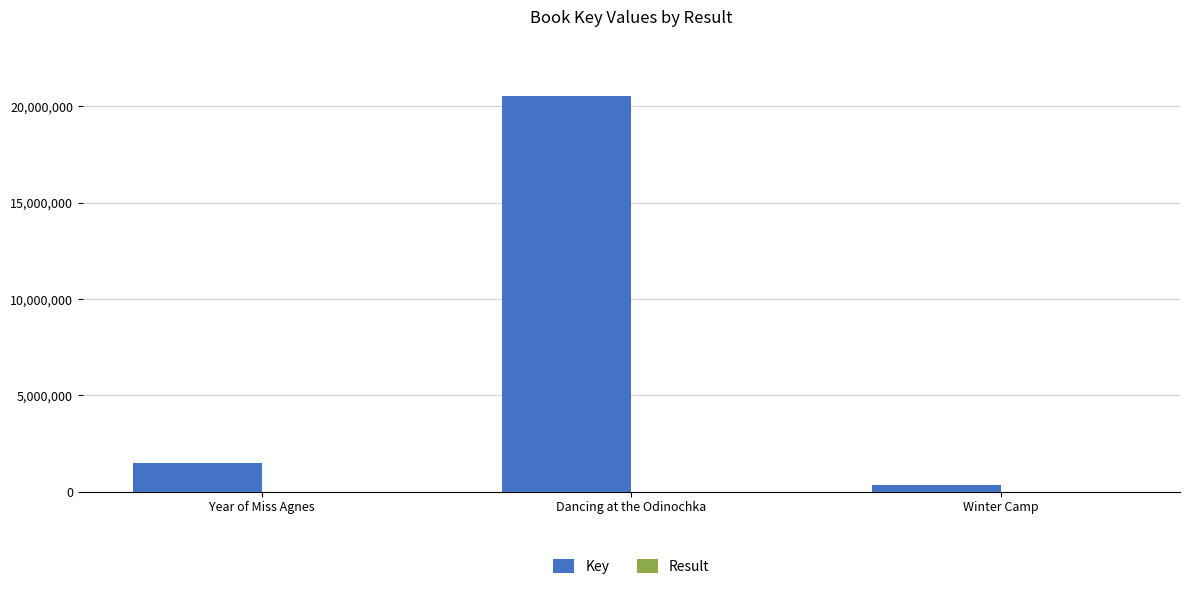

The Key series shows 2597262 at Year of Miss Agnes. True or false?

False